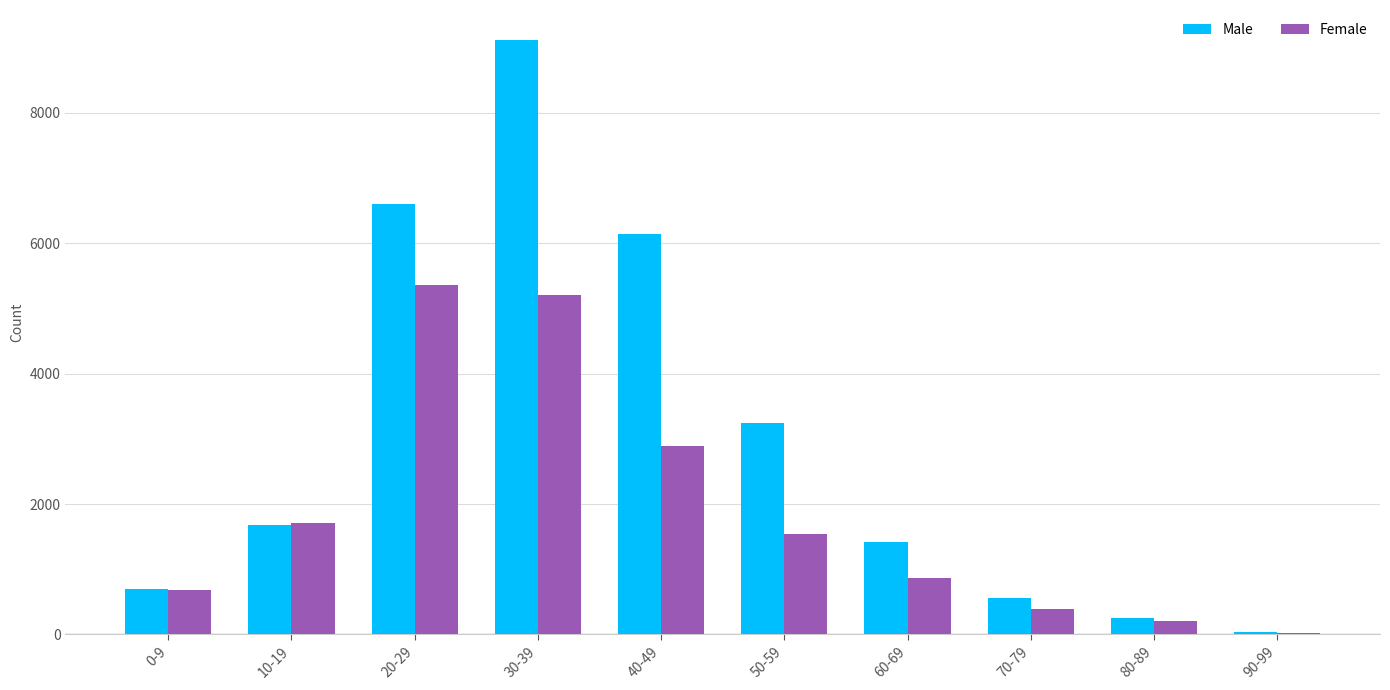

The value of Female at 0-9 is 683. True or false?

True